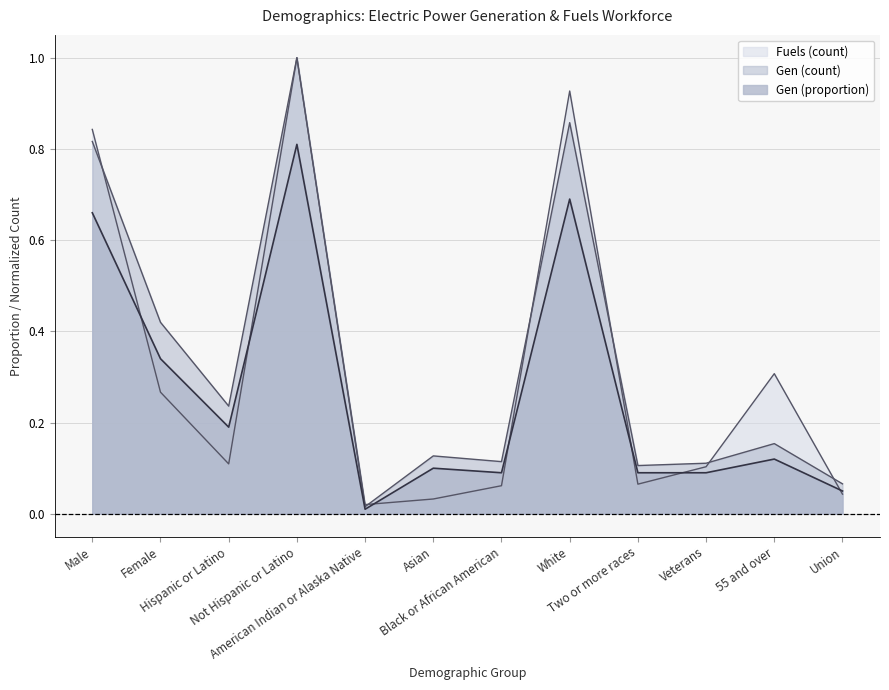

In Gen (proportion), how many points are higher than both neighbors (excluding endpoints)?

4